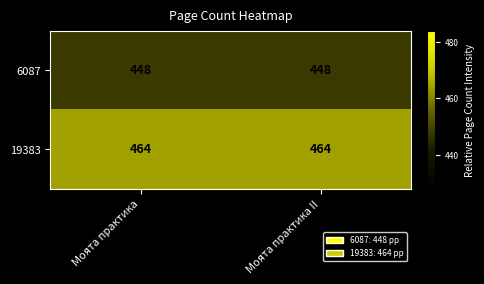

What is the highest value of the 19383 series?

464